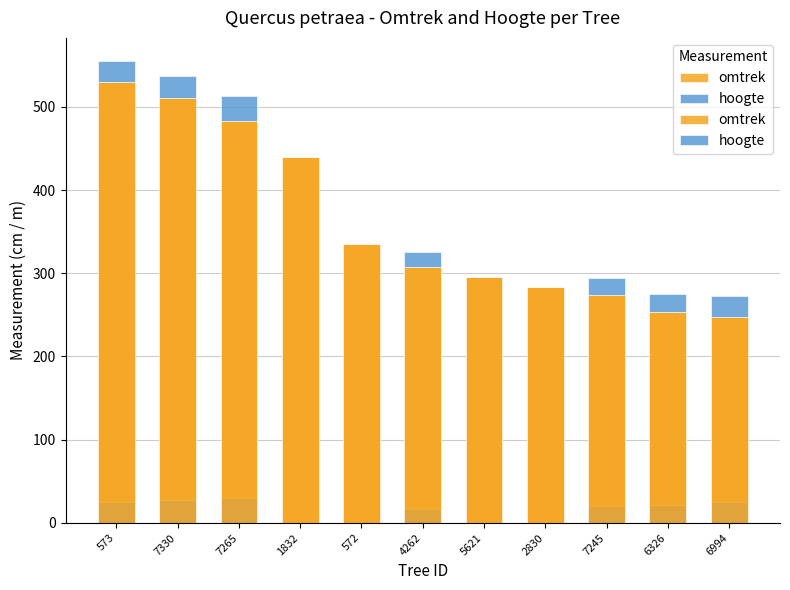

Reading left to right, list all the values displayed in this chart.

omtrek: 573=530	7330=510	7265=483	1832=440	572=335	4262=308	5621=295	2830=284	7245=274	6326=254	6994=248
hoogte: 573=25	7330=27	7265=30	1832=0	572=0	4262=17	5621=0	2830=0	7245=20	6326=21	6994=25